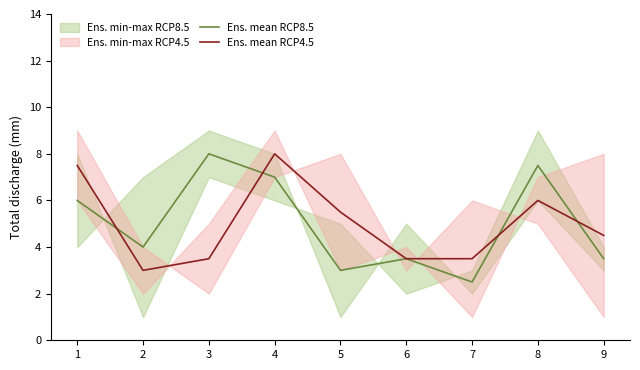

How many data points in Ens. mean RCP4.5 are above 4?

5